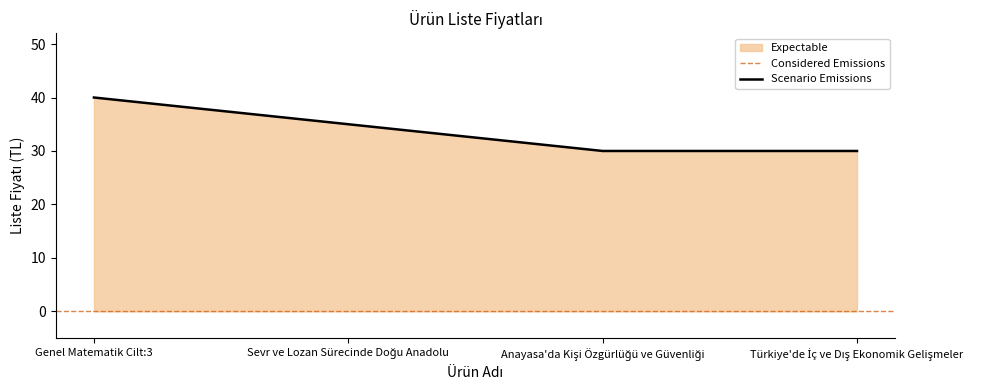

Reading right to left, what are all the values shown in this chart?

30	30	35	40